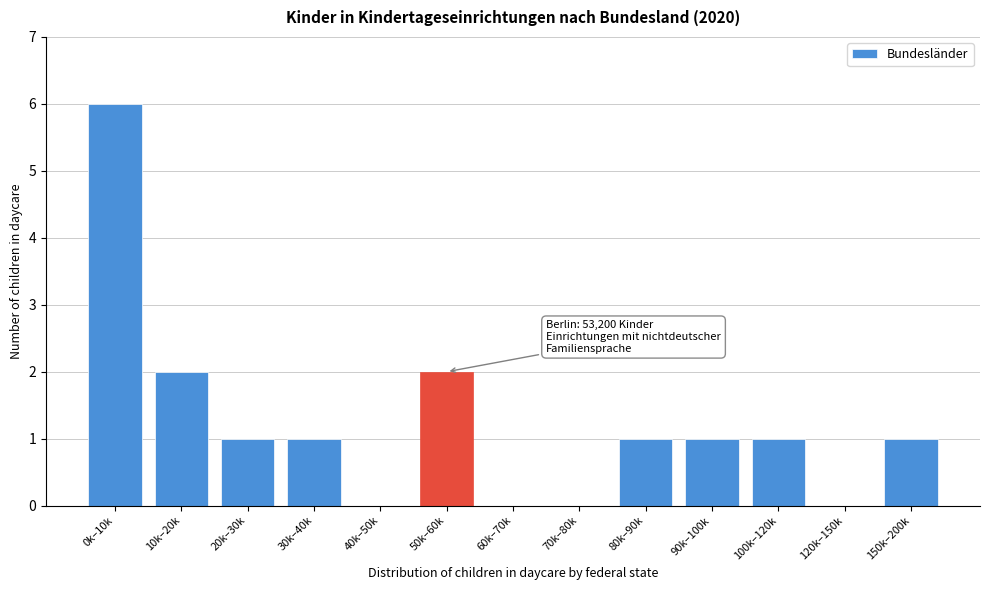

Reading right to left, transcribe all the data shown in this chart.

150k–200k=1	120k–150k=0	100k–120k=1	90k–100k=1	80k–90k=1	70k–80k=0	60k–70k=0	50k–60k=2	40k–50k=0	30k–40k=1	20k–30k=1	10k–20k=2	0k–10k=6